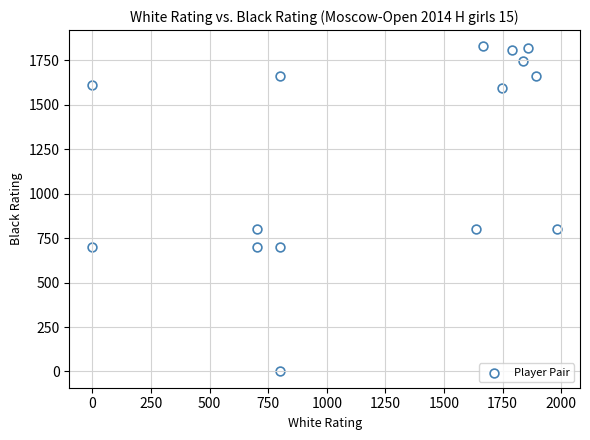

What is the range of Y values (max minus min)?

1828